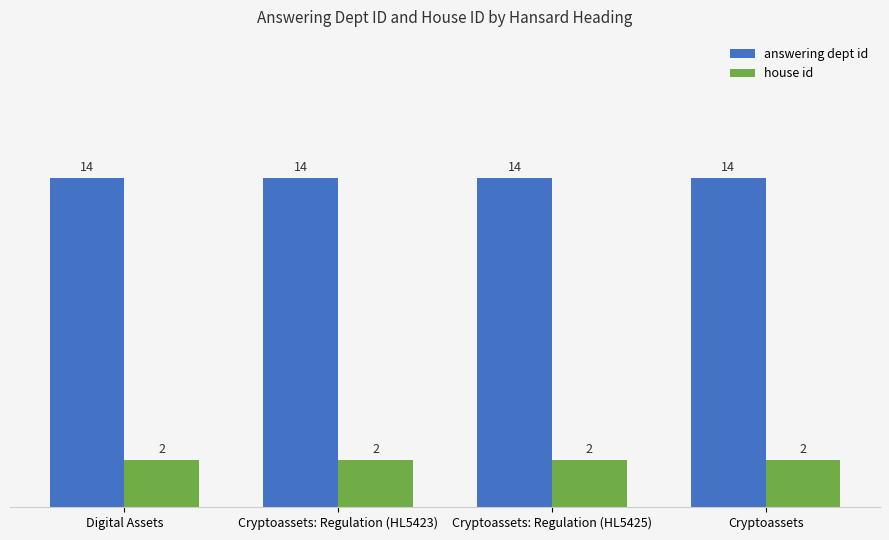

Rank the series at Digital Assets from highest to lowest value.

answering dept id, house id